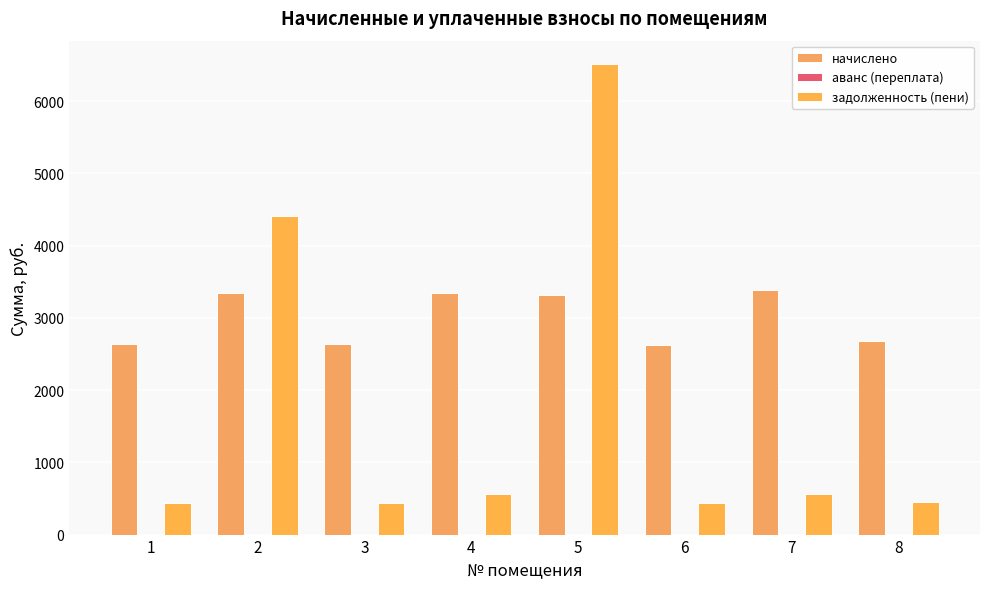

True or false: задолженность (пени) has a value of 4414.6 at 2.

True